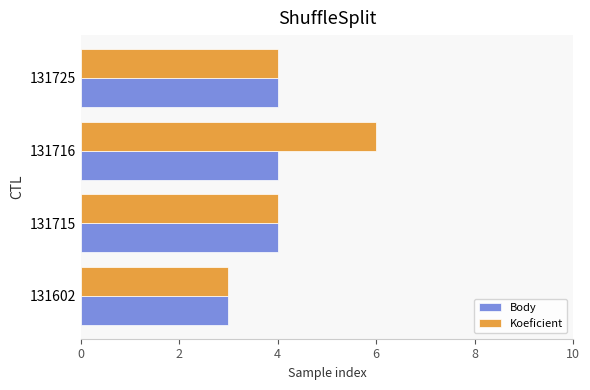

How many series are shown in this chart?

2